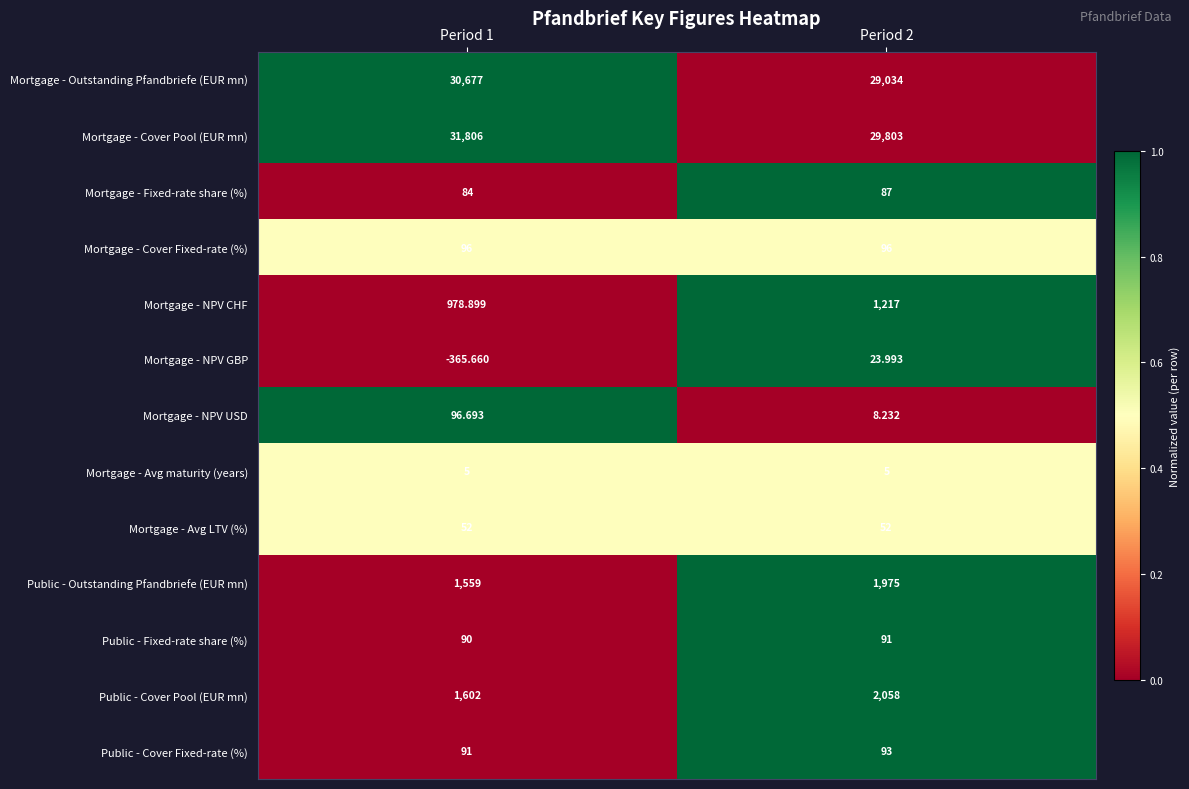

Which series has the largest total across all categories?

Mortgage - Cover Pool (EUR mn)